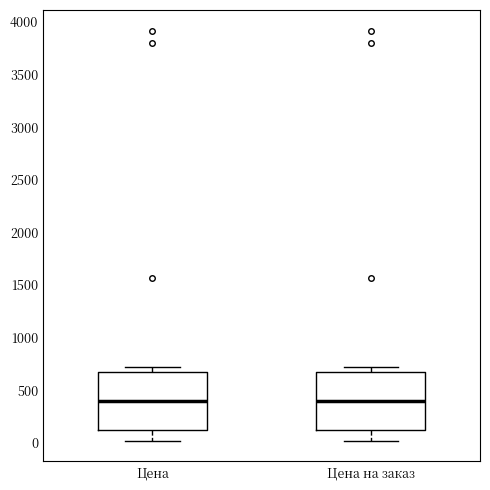

Reading left to right, read every box against the y-axis: the position of its median line, the range the box covers, and the ends of its whiskers. The values are not printed on the chart, so give them approximately, as read against the axis.

Цена: median 400, box 100 to 700, whiskers 0 to 700 (just above the box's upper edge)
Цена на заказ: median 400, box 100 to 700, whiskers 0 to 700 (just above the box's upper edge)